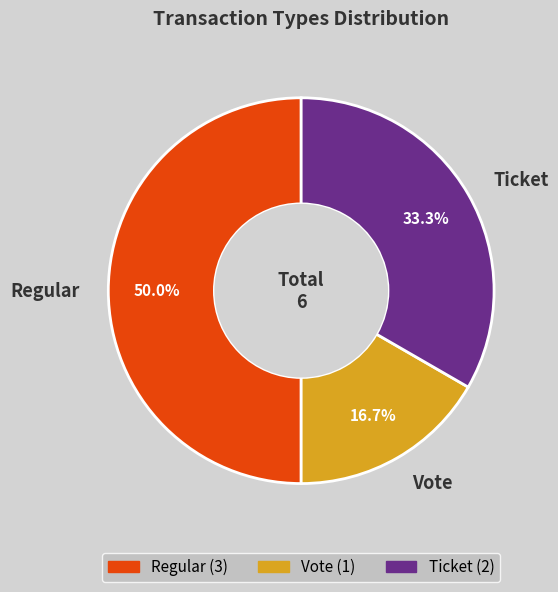

True or false: Ticket accounts for 39% of the total.

False